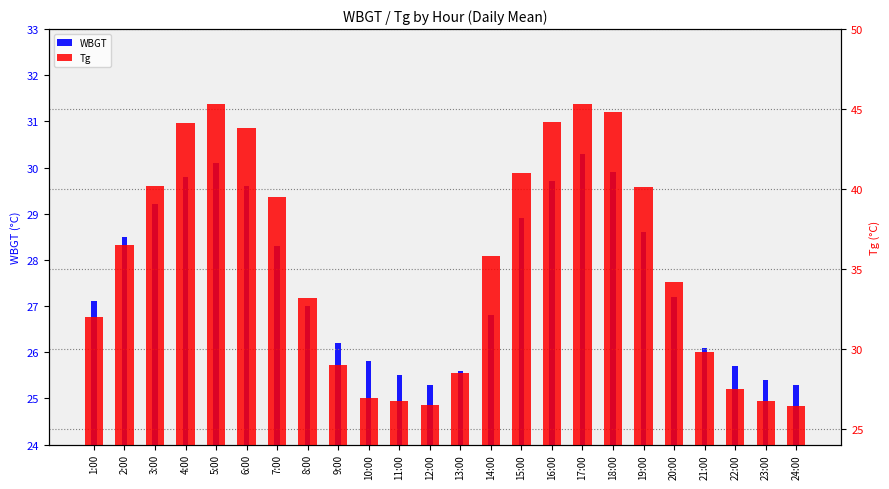

What is the label of the 5th bar from the left?

5:00